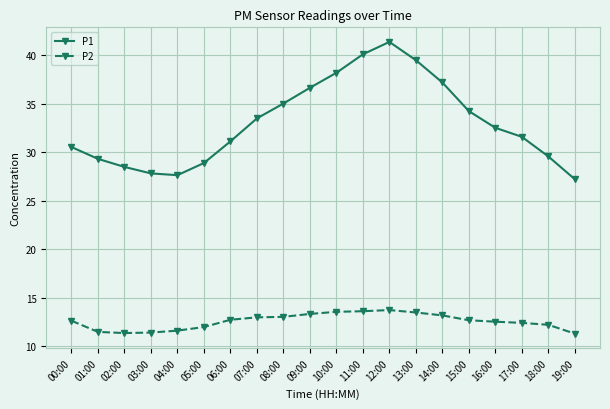

True or false: P2 and P1 intersect in this chart.

False